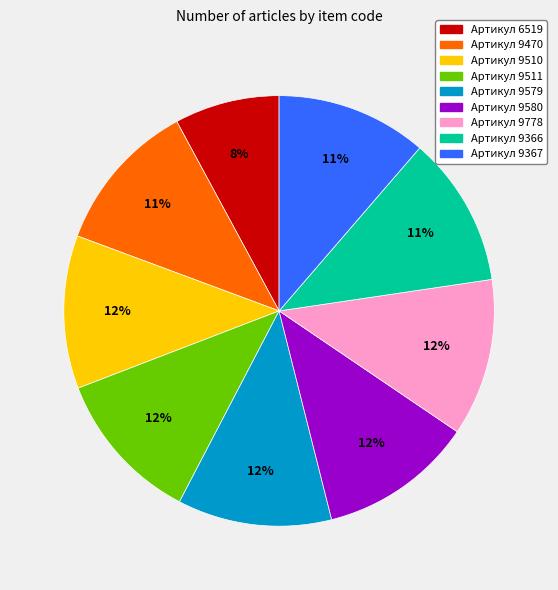

Is there any slice that represents more than half of the pie?

No